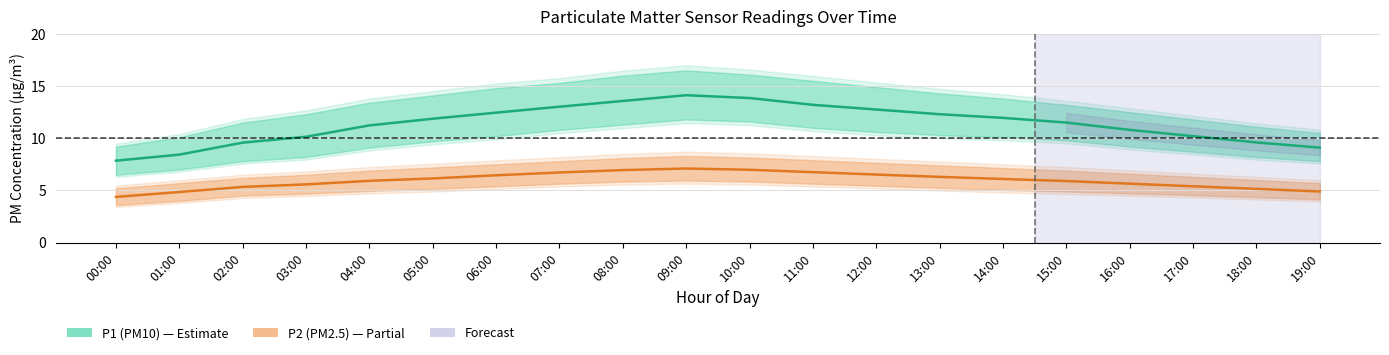

What is the minimum value for P1 (PM10)?

7.8